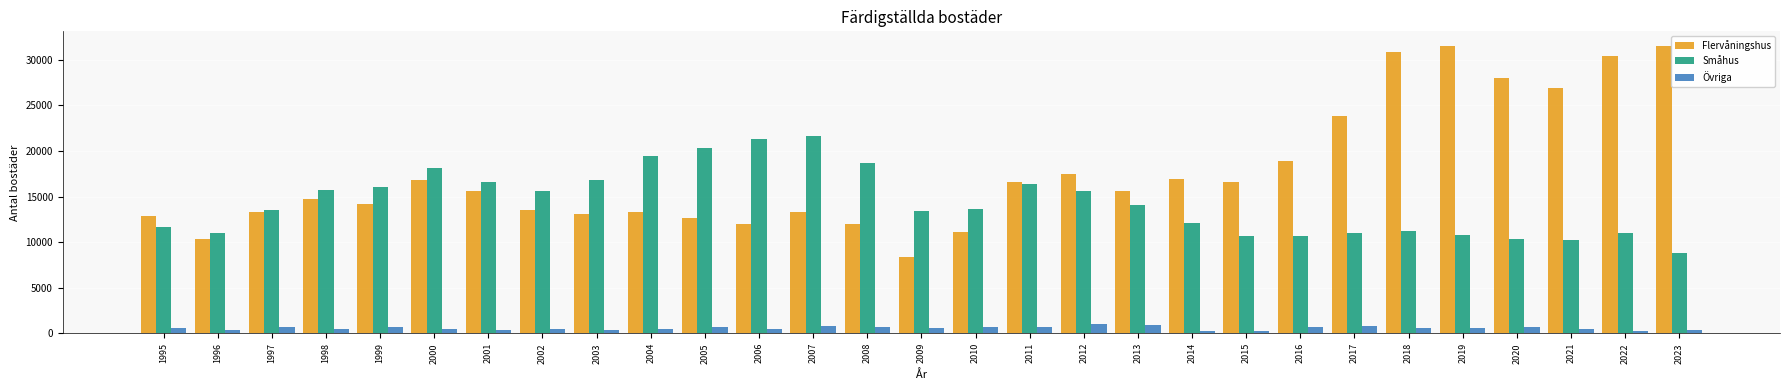

What is the highest value of the Småhus series?

21663